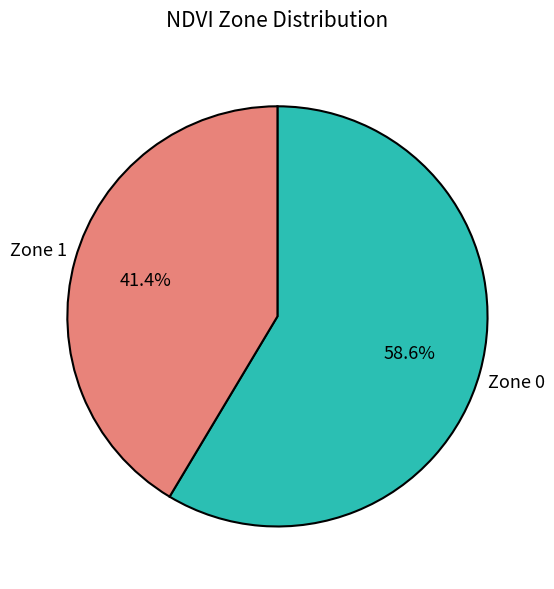

To the nearest percent, what is the difference between the Zone 0 and Zone 1 slice percentages?

17%